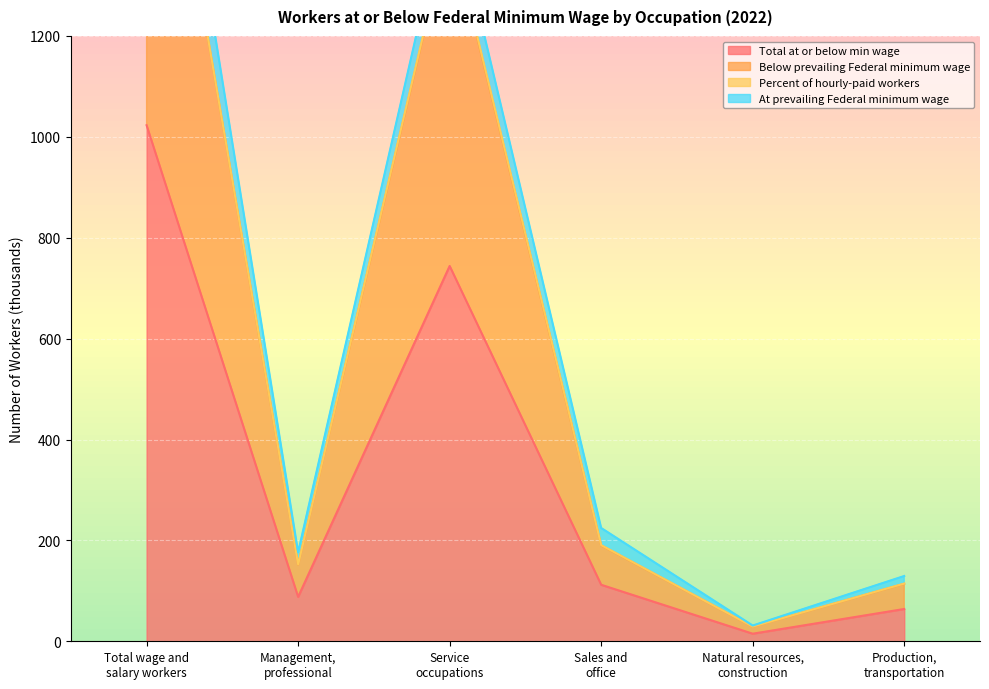

At which label does Total at or below min wage reach its peak?

Total wage and
salary workers